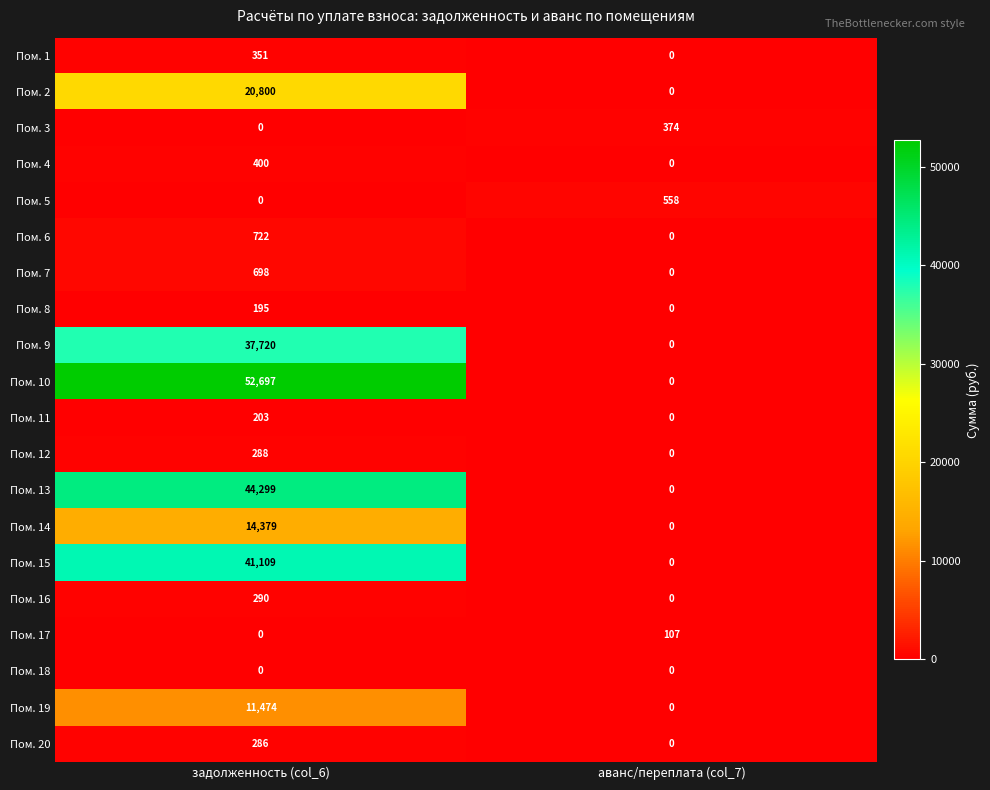

What is the average value of the Пом. 20 series?

143